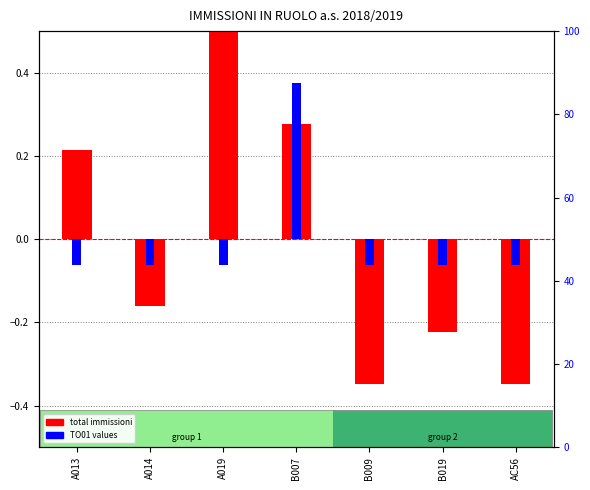

What is the difference between the highest and lowest values at A019?

0.7